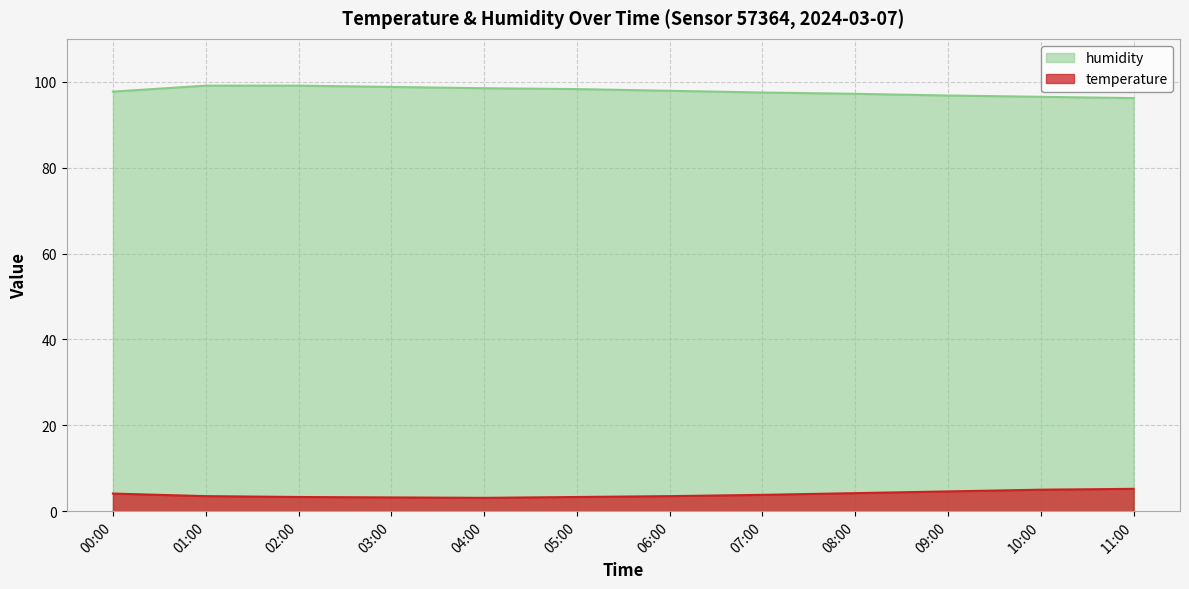

What is the difference between the highest and lowest values at 10:00?

91.5